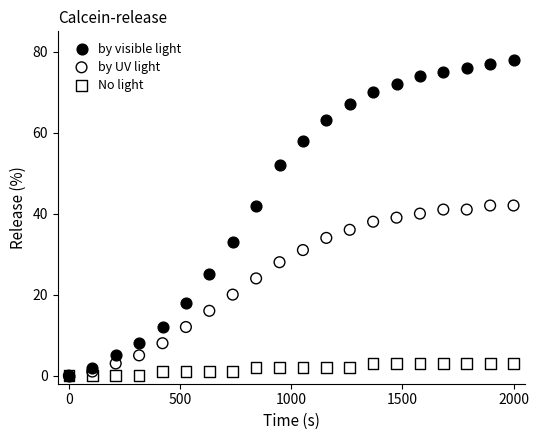

In the by UV light series, what Y value is closest to 21?

20